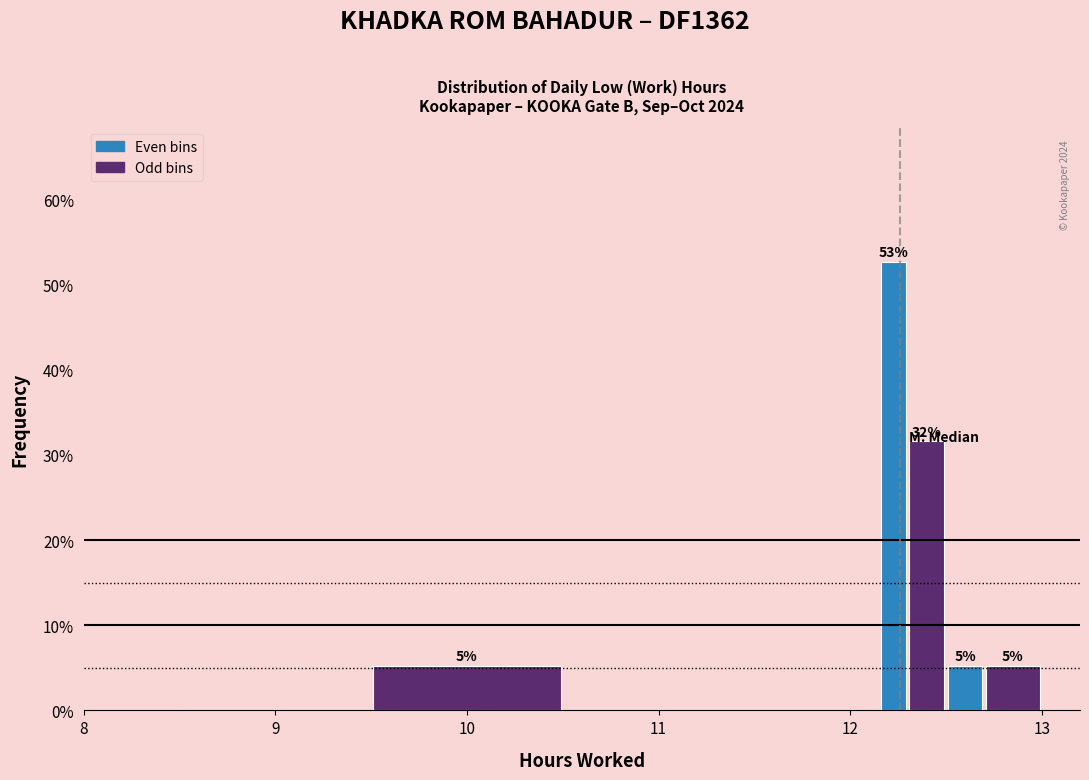

Read against the x-axis, roughly where is the centre of the tallest bar?

12.2